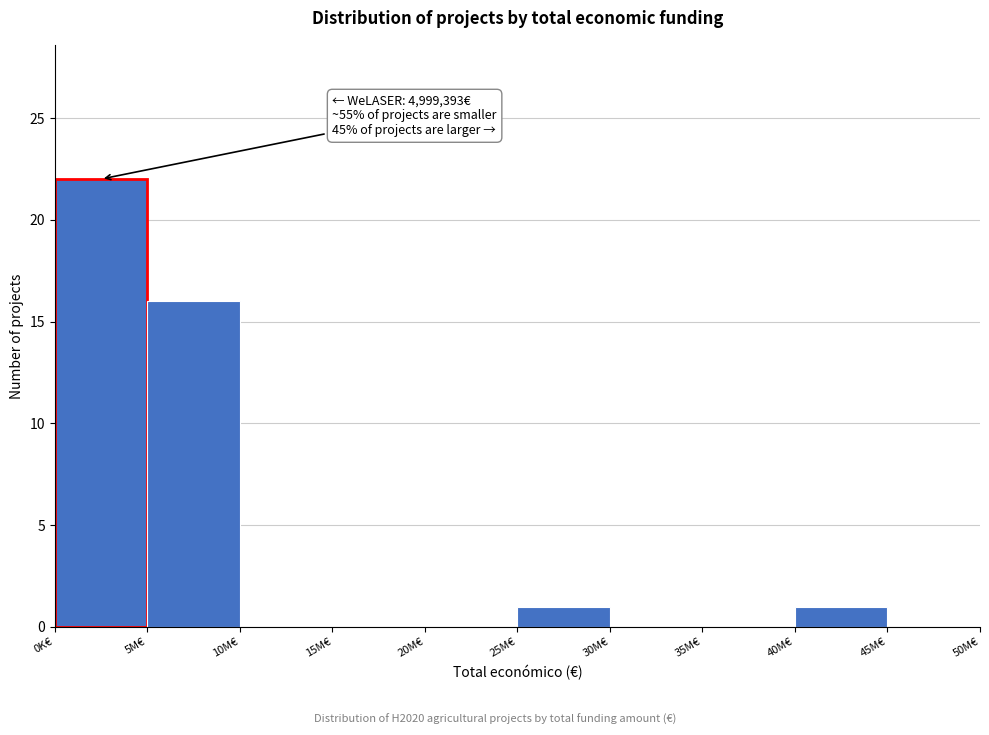

Reading right to left, transcribe all the data shown in this chart.

45M€=0	40M€=1	35M€=0	30M€=0	25M€=1	20M€=0	15M€=0	10M€=0	5M€=16	0K€=22